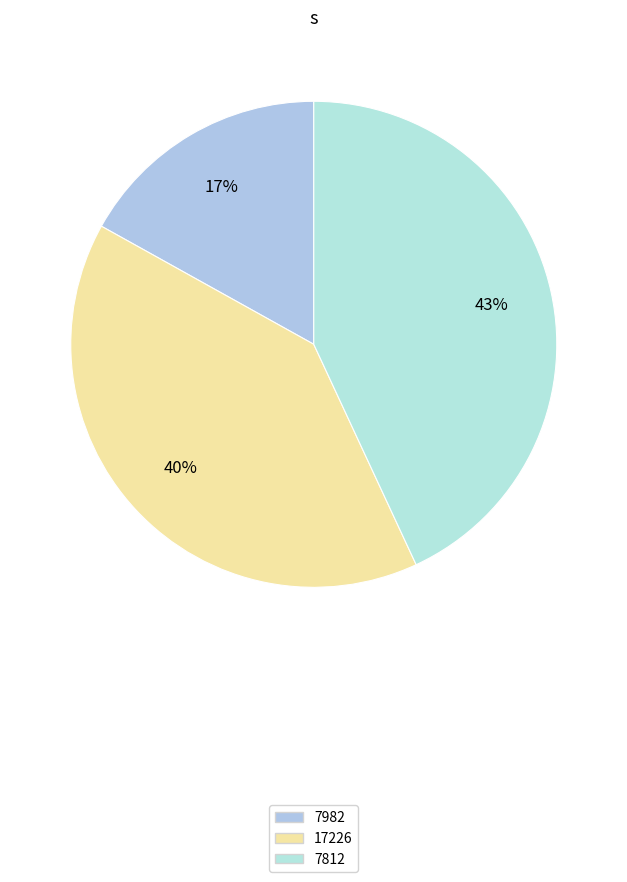

To the nearest percent, what percentage of the pie is 7982?

17%